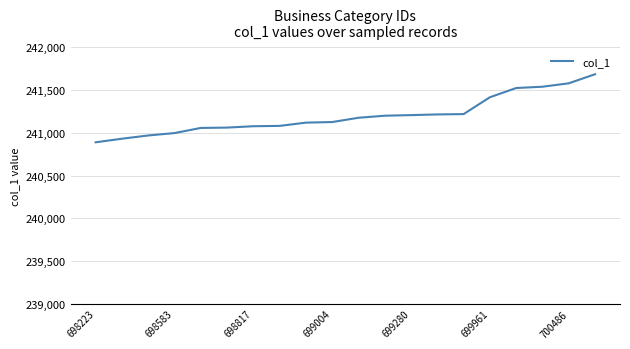

What is the maximum value shown in the chart?

241685